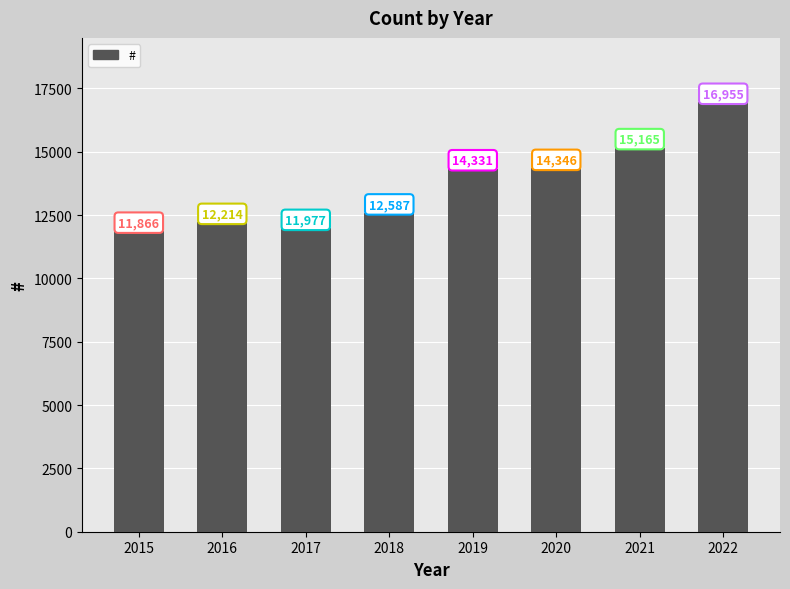

Is it true that the value at 2021 is 20644?

False